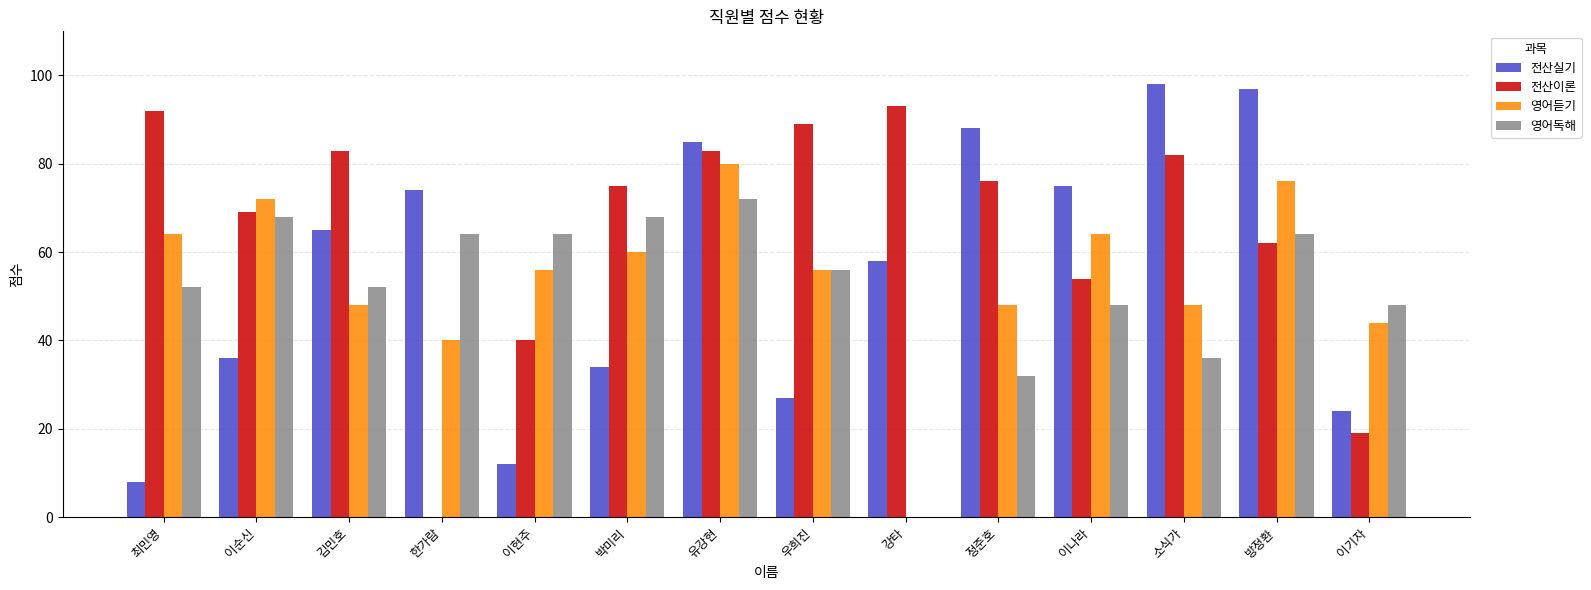

The value of 전산이론 at 이순신 is 120. True or false?

False